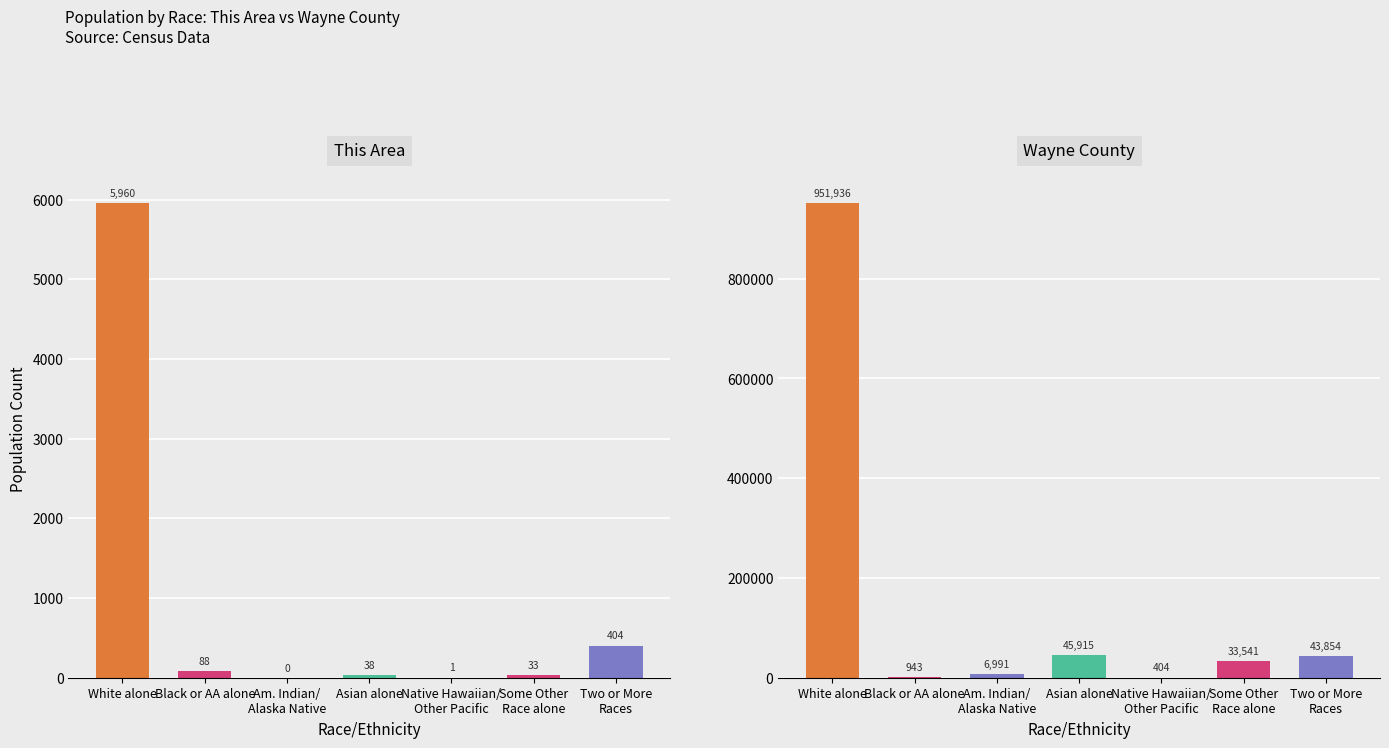

At White alone, list the series in order from smallest to largest.

This Area, Wayne County